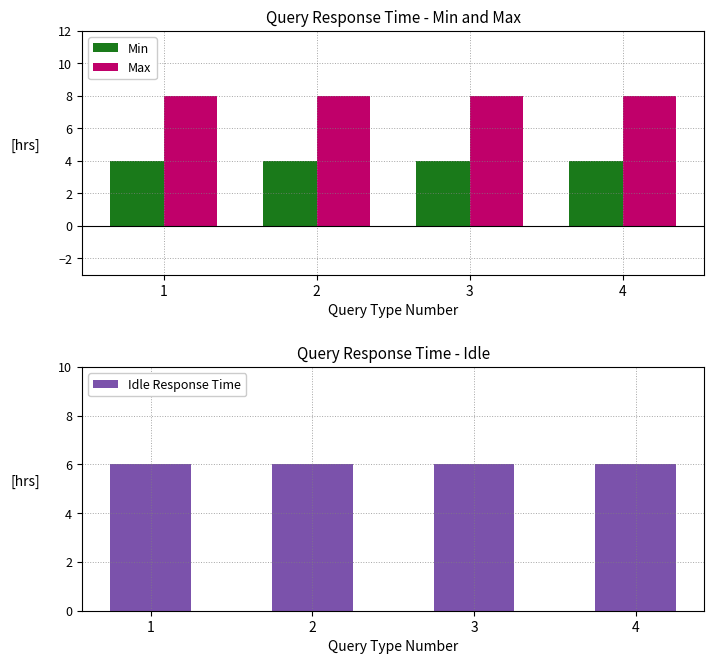

Does the chart contain stacked bars?

No